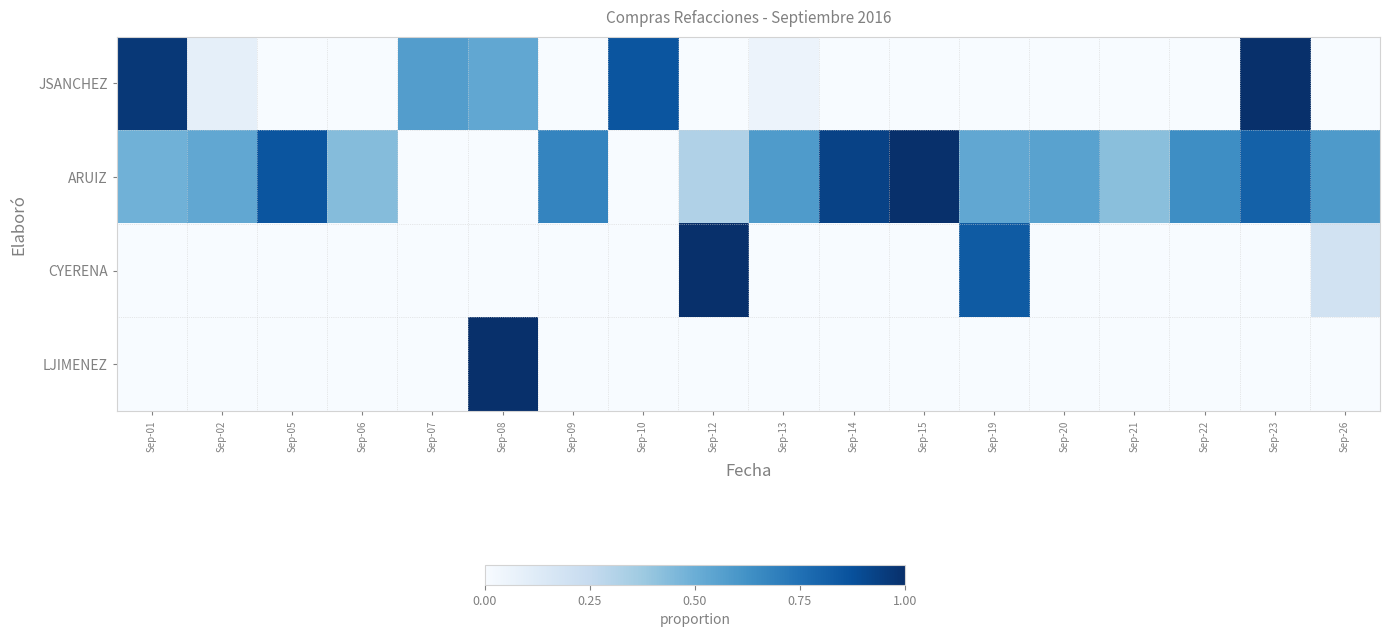

Which has a higher value, Sep-19 or Sep-26?

Sep-19